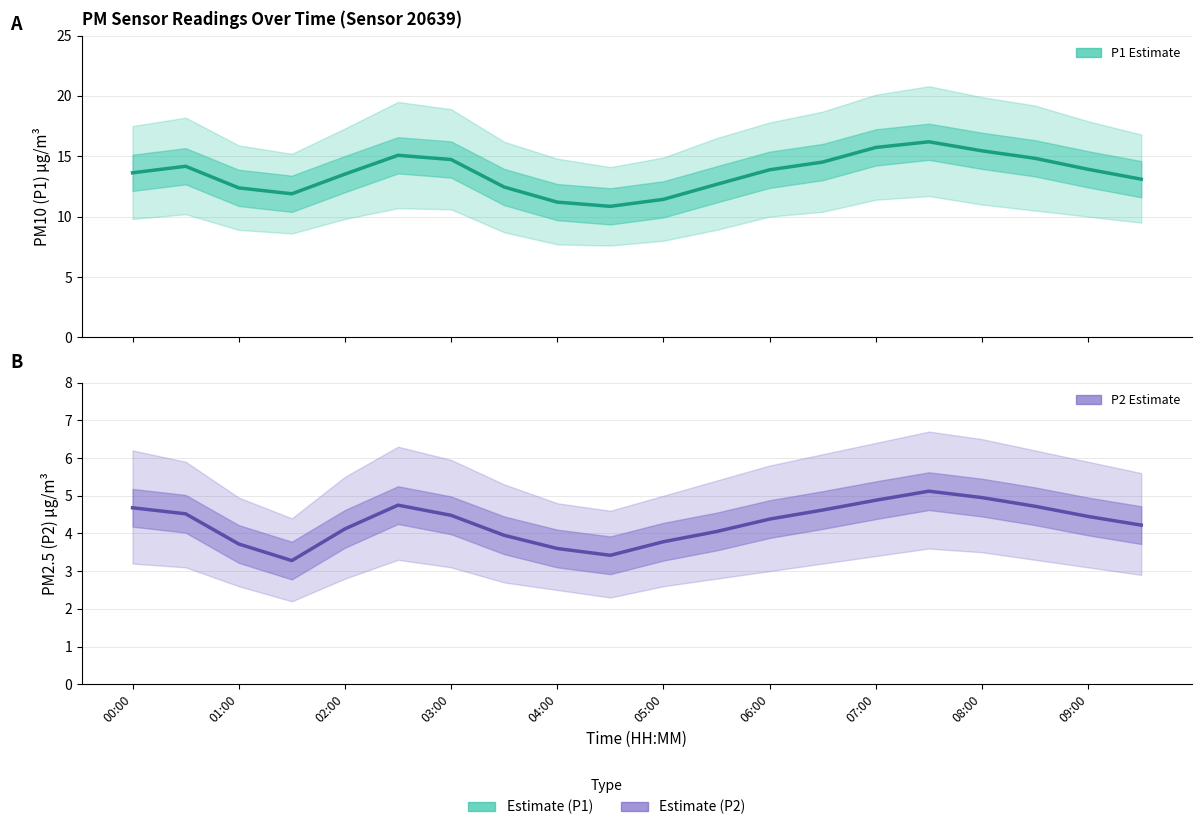

Is it true that P1 (PM10) equals 16.9 at 09:00?

False